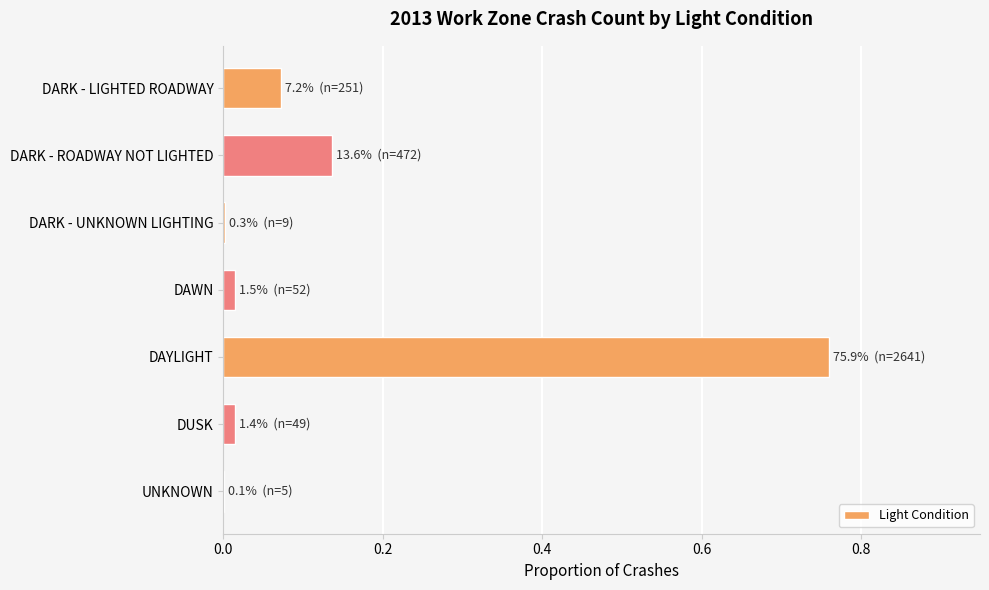

Are the bars horizontal?

Yes